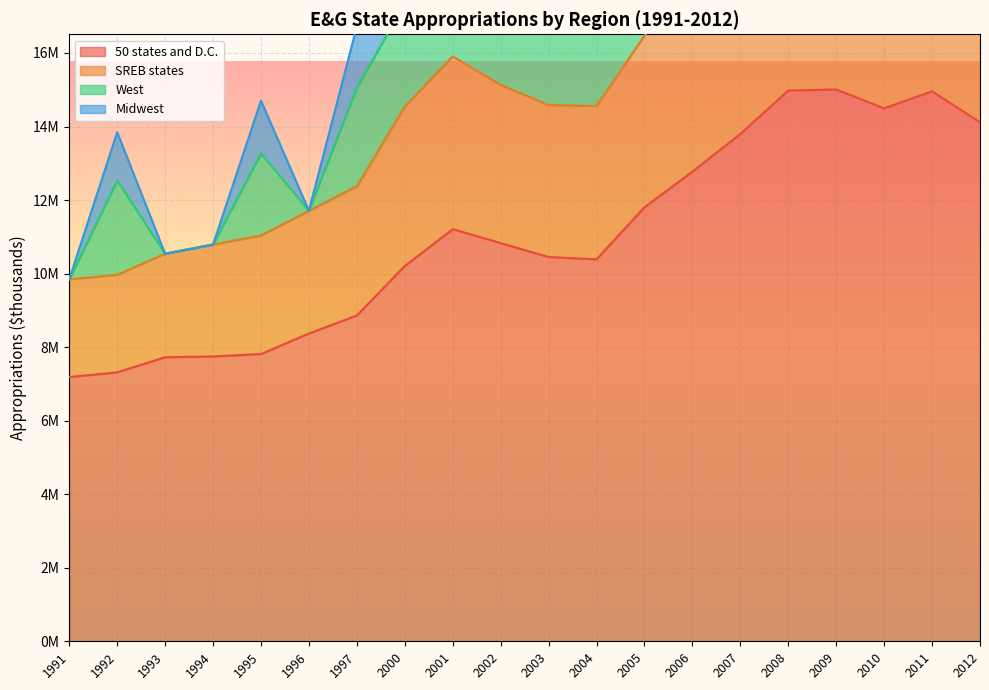

Which has a higher value, 1991 or 2012?

2012